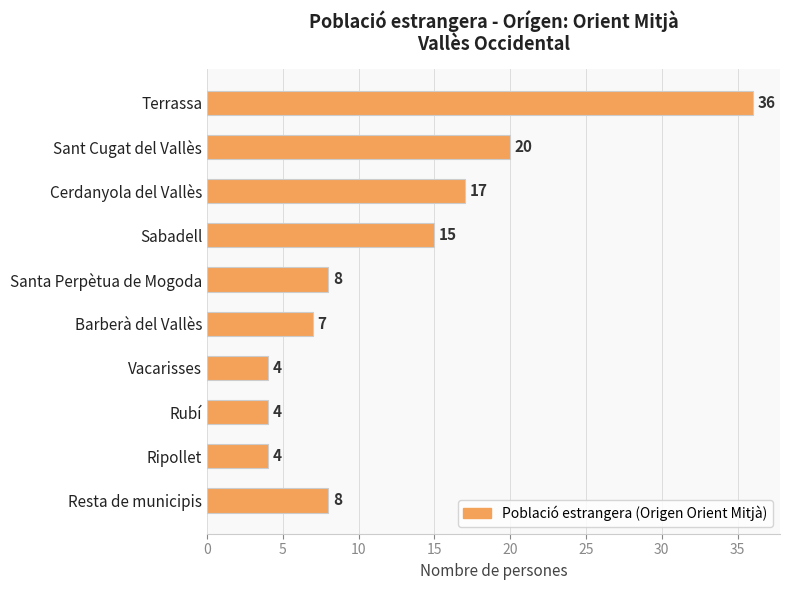

What is the sum of all values?

123